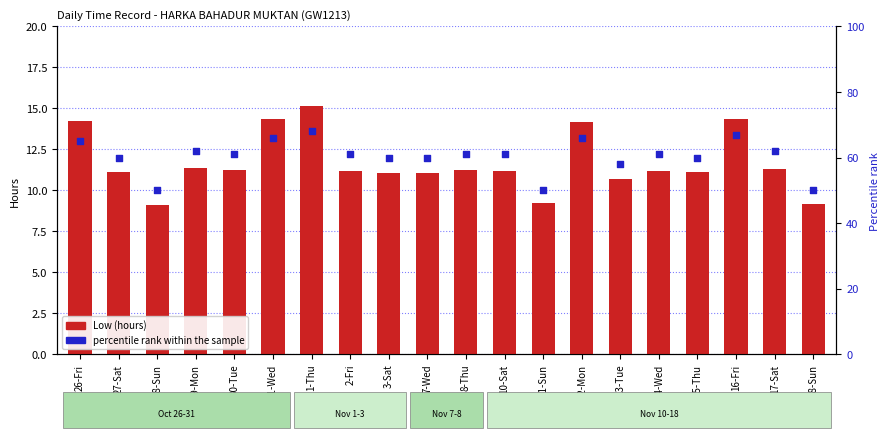

Which series has the largest Y range (max minus min)?

percentile rank within the sample